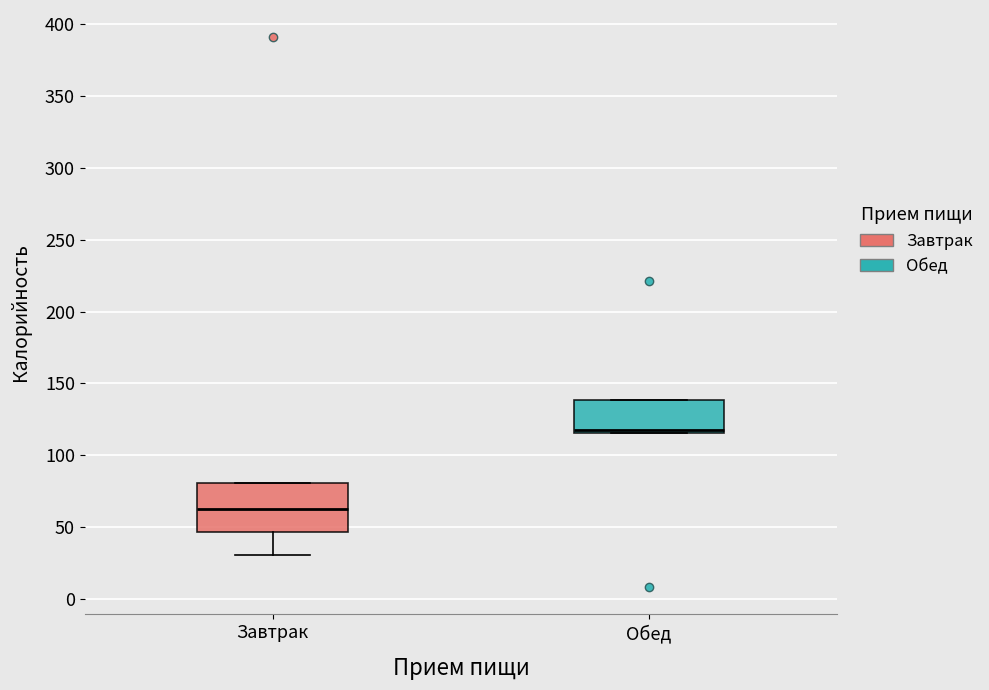

Which box has the lowest median line?

Завтрак